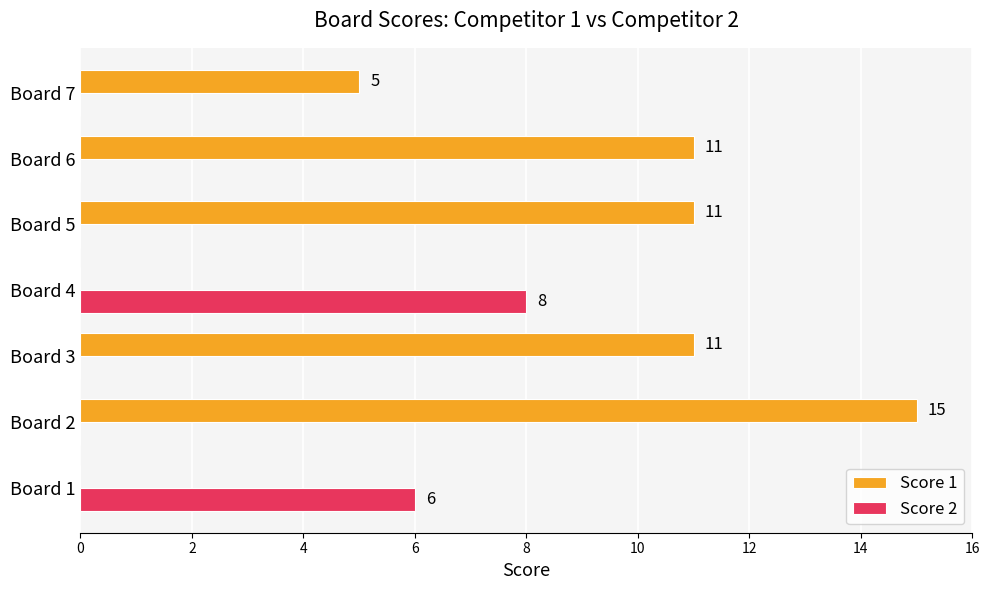

Which series has the widest spread of values?

Score 1